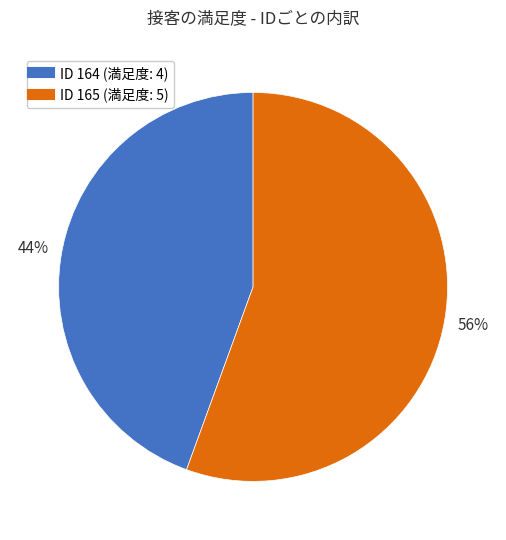

Is there a majority slice in this chart?

Yes